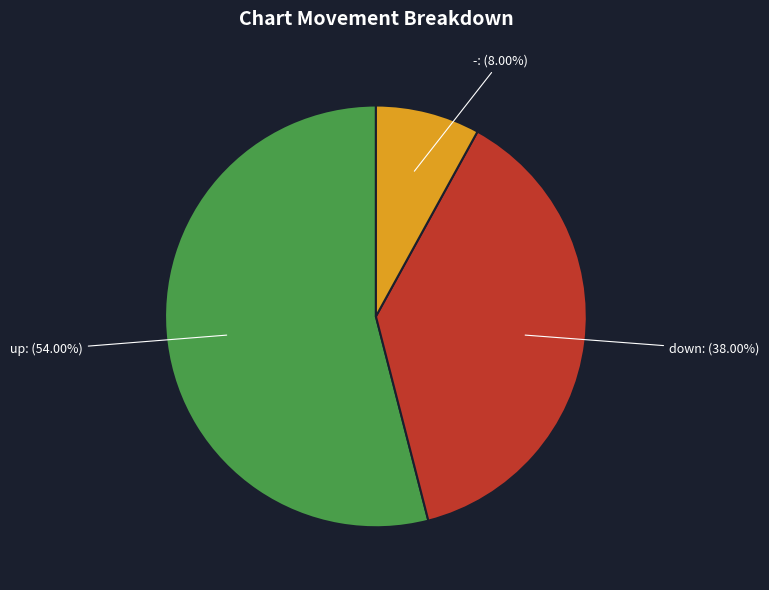

To the nearest percent, what is the average slice percentage?

33%